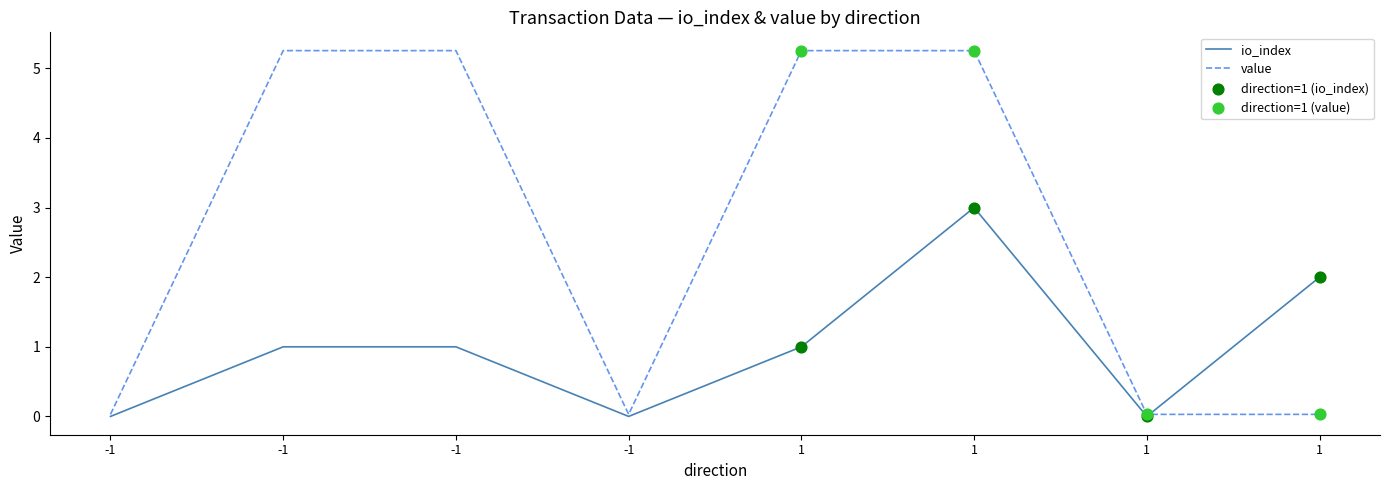

Does the chart have visible grid lines?

No